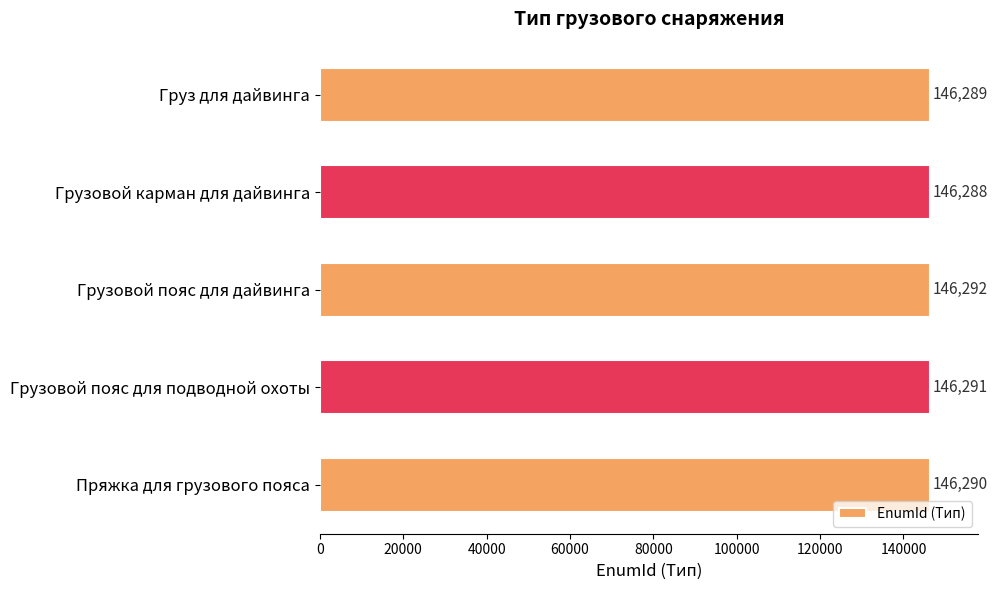

What is the sum of the values at Грузовой пояс для дайвинга and Грузовой карман для дайвинга?

292580